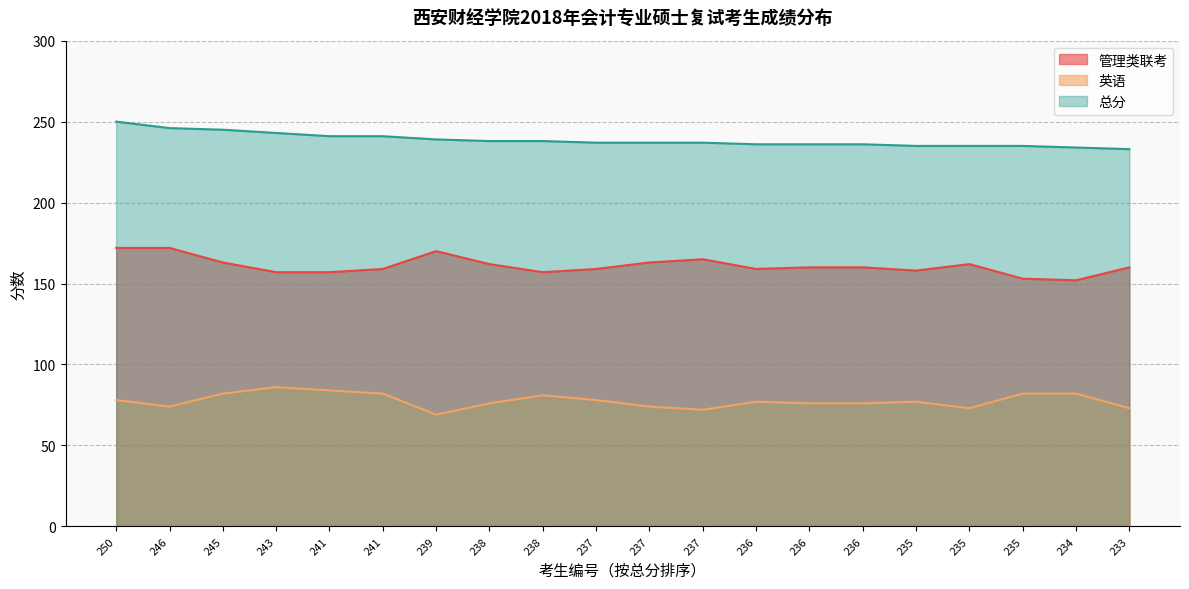

At which label is 英语 closest to 77?

236